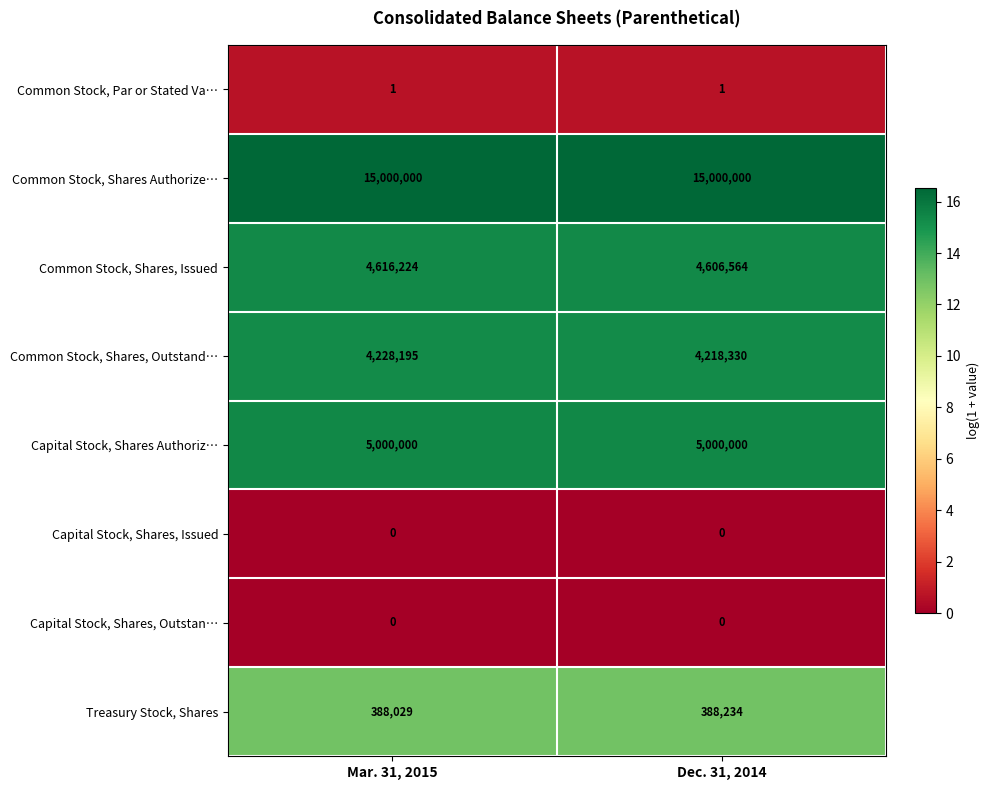

Which series has the widest spread of values?

Common Stock, Shares, Outstand…